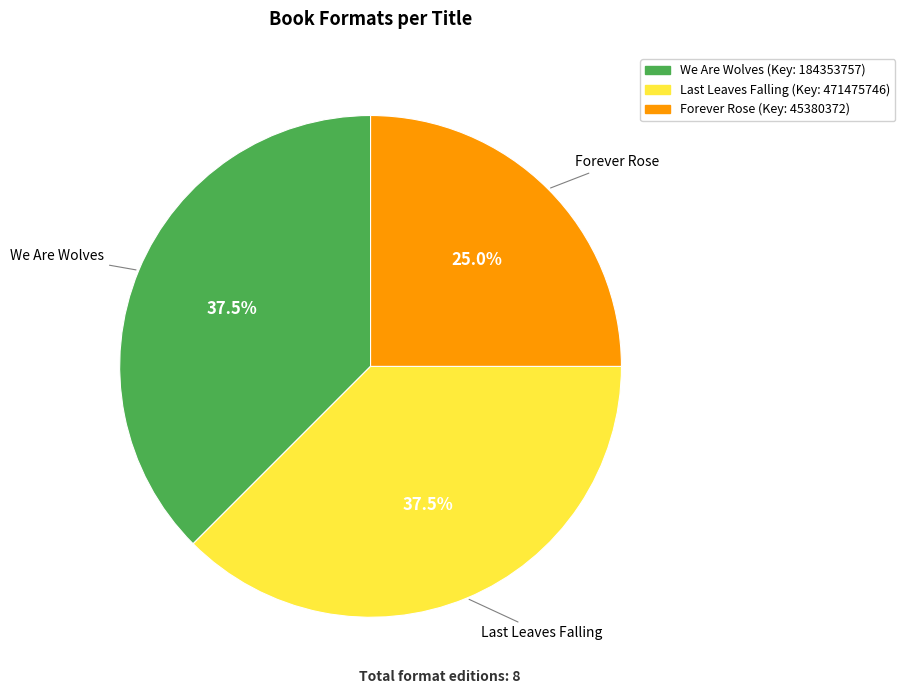

Which slice is the smallest?

Forever Rose